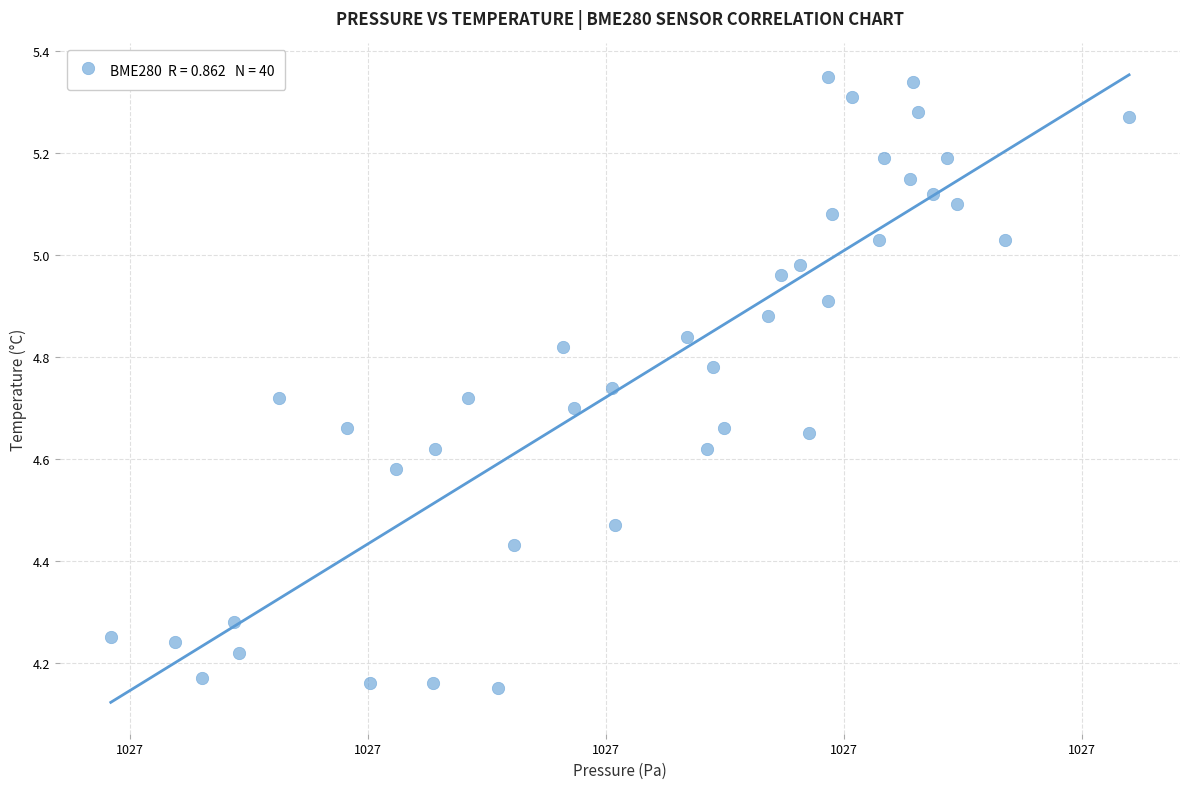

What is the range of X values (max minus min)?

42.8